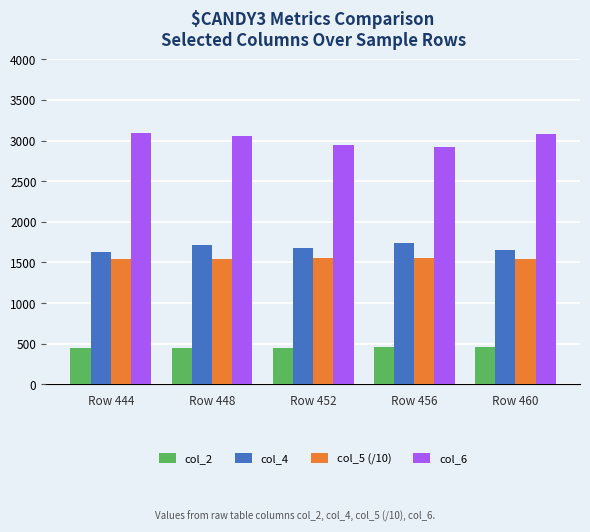

How many data points in col_6 are less than 3059?

2